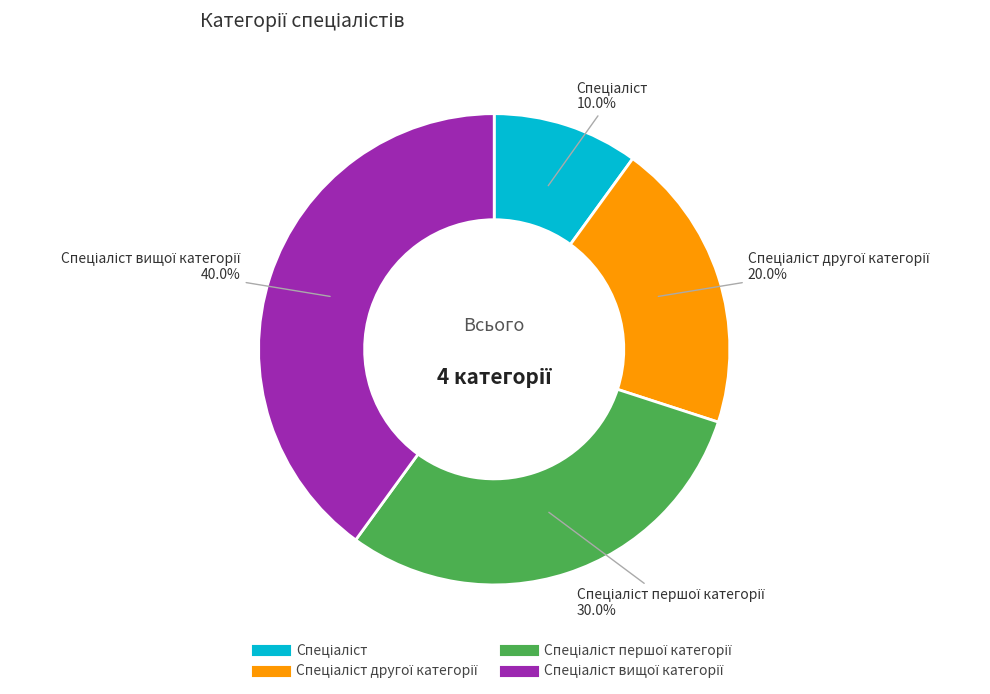

Does any single category account for the majority?

No